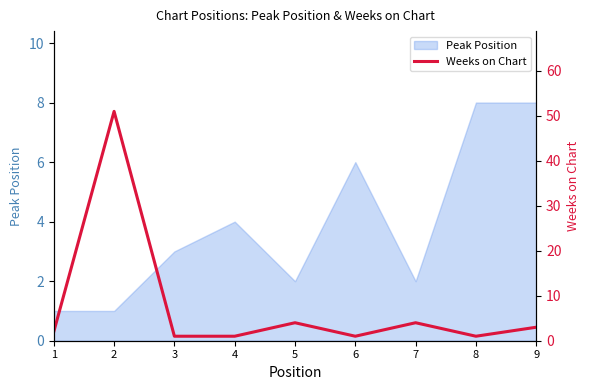

Which category has the lowest value across all series?

3